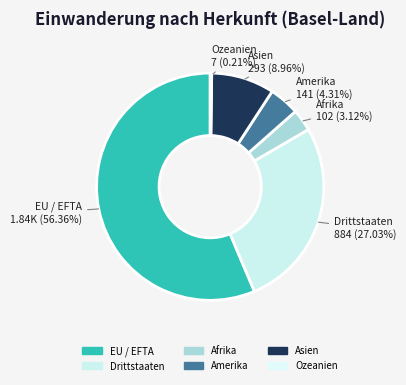

What is the largest slice in the pie chart?

EU / EFTA